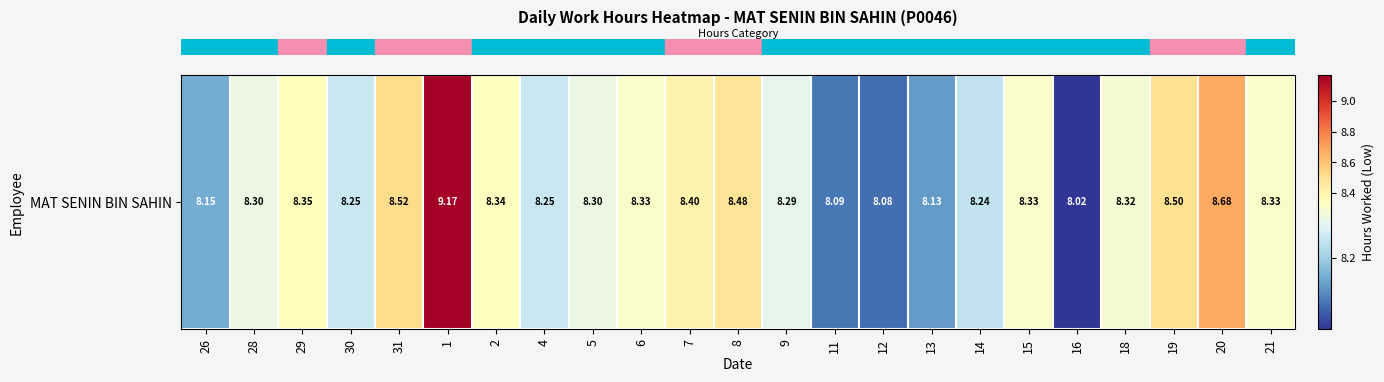

List the labels in order of value, smallest first.

16, 12, 11, 13, 26, 14, 30, 4, 9, 28, 5, 18, 6, 15, 21, 2, 29, 7, 8, 19, 31, 20, 1